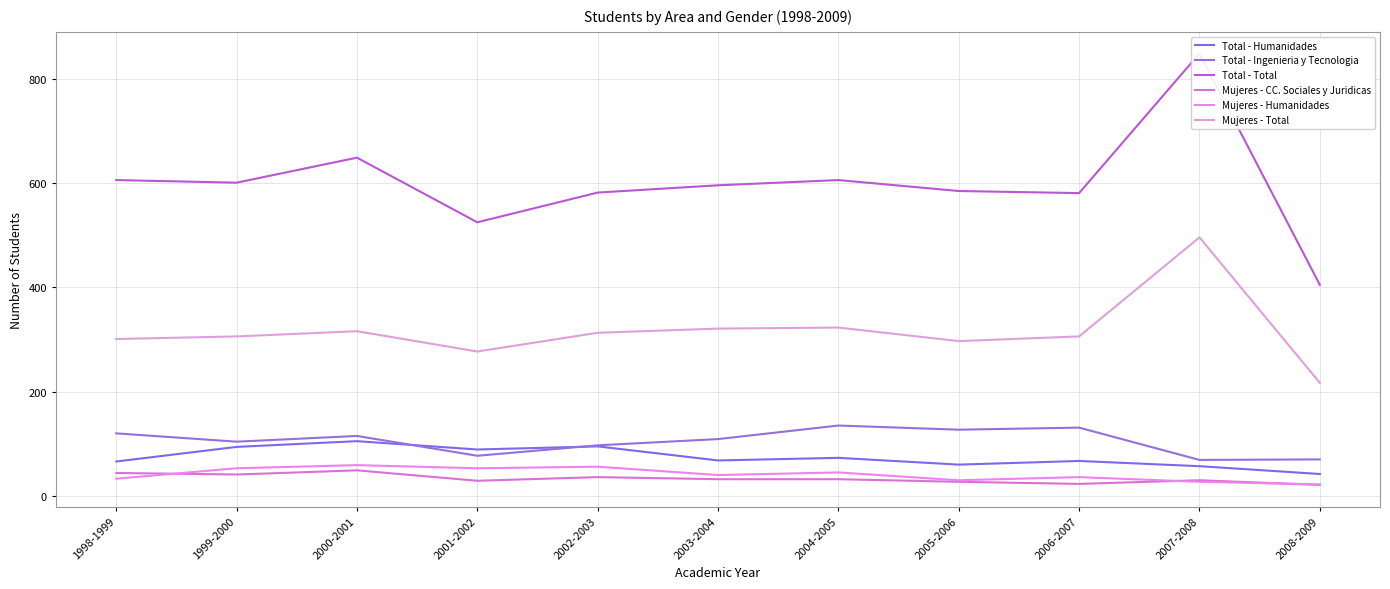

At which label does Mujeres - Humanidades reach its peak?

2000-2001